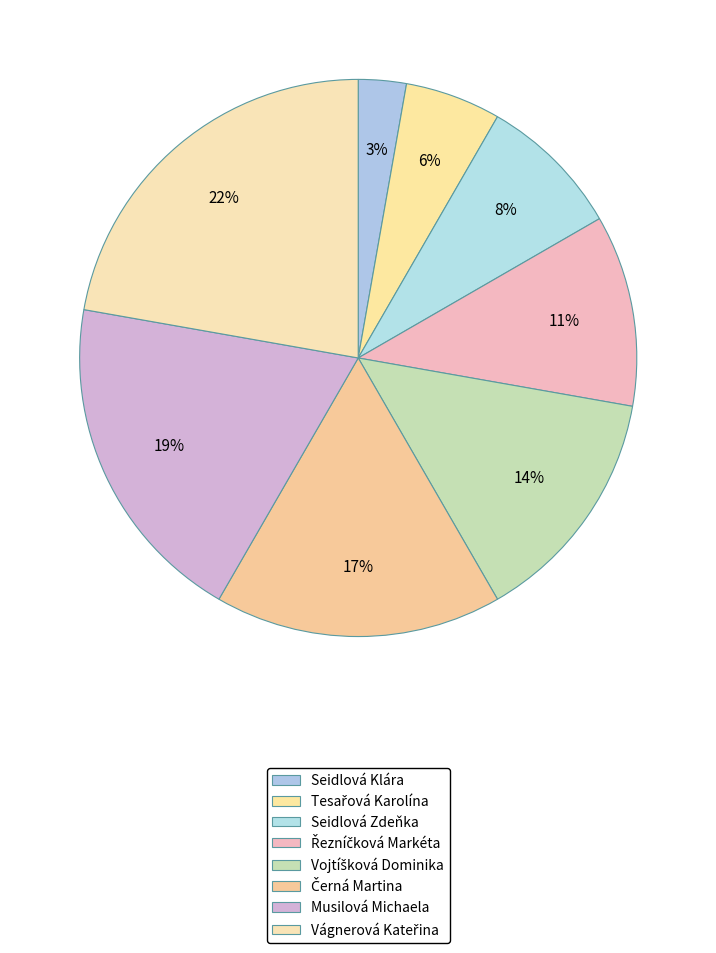

How much of the chart is everything except Černá Martina?

83.3%